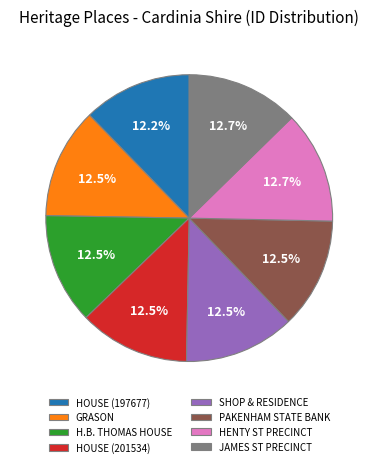

Count the number of slices in the pie.

8